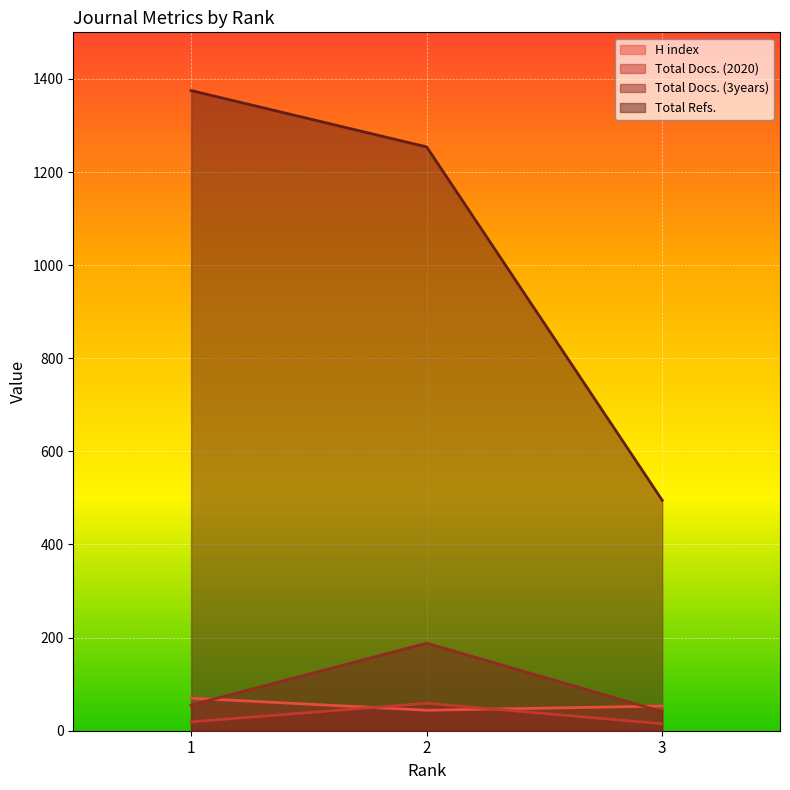

At which label does H index reach its peak?

1